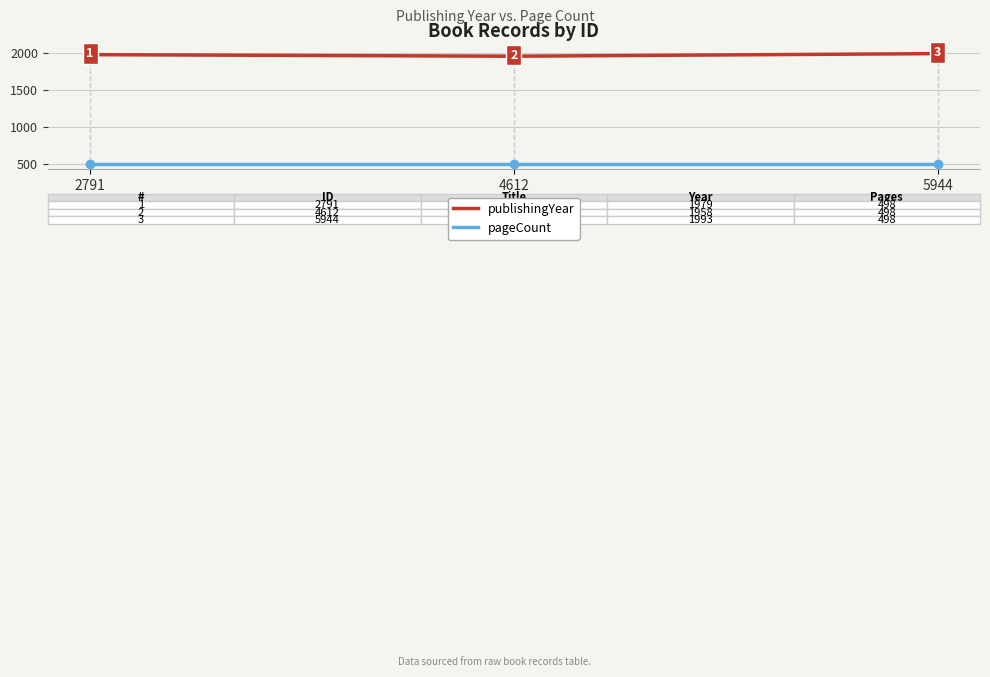

What is the sum of all pageCount values?

1494